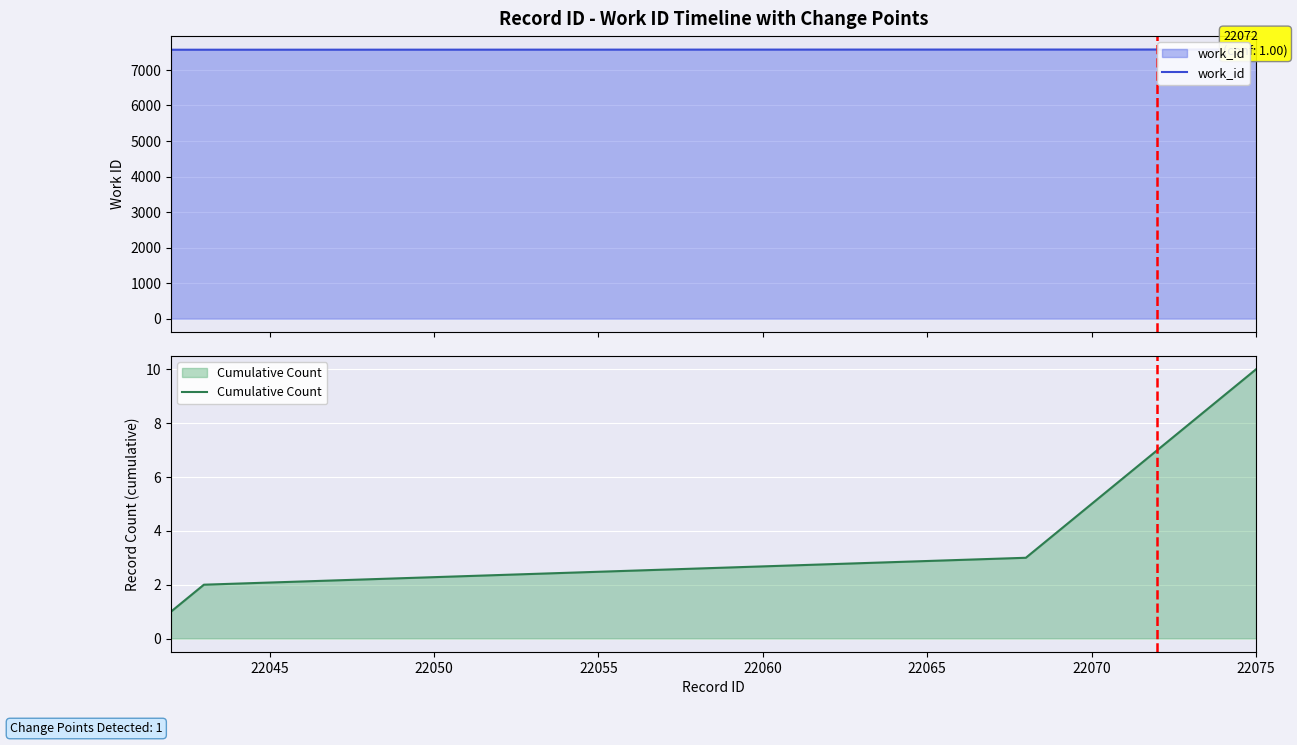

How many series are shown in this chart?

2